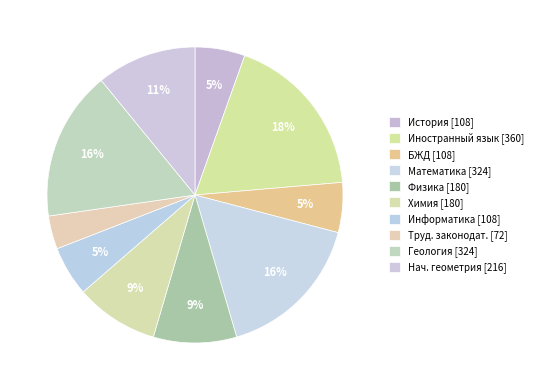

How many slices are in this pie chart?

10